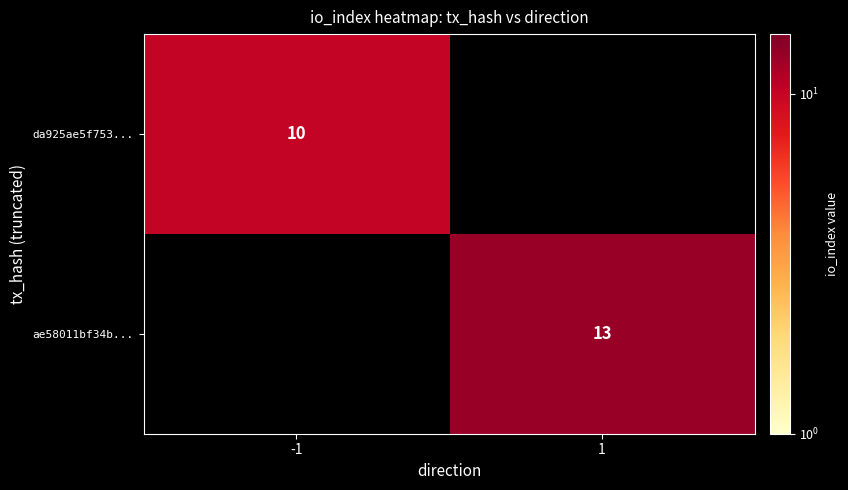

The da925ae5f753... series shows 15 at -1. True or false?

False